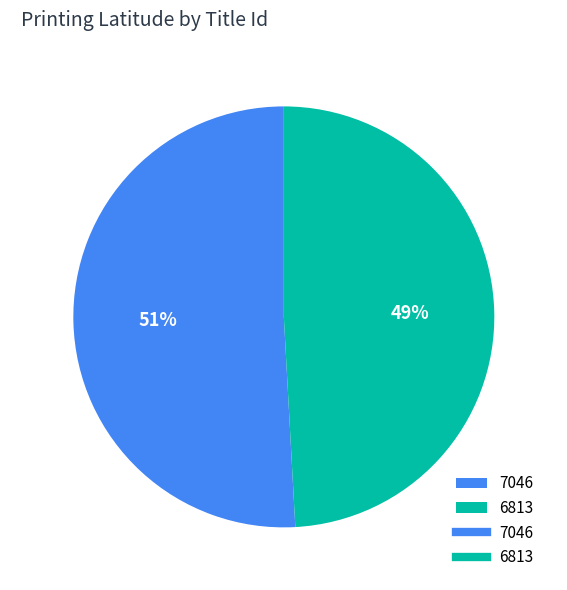

Which slice is the largest?

7046